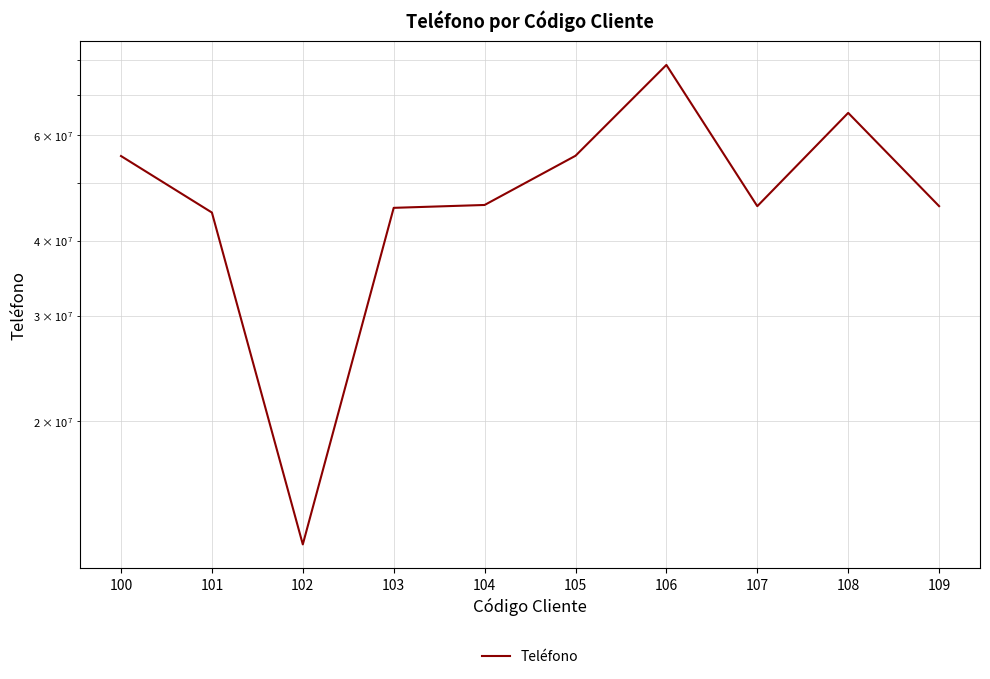

Between 101 and 100, which is larger?

100